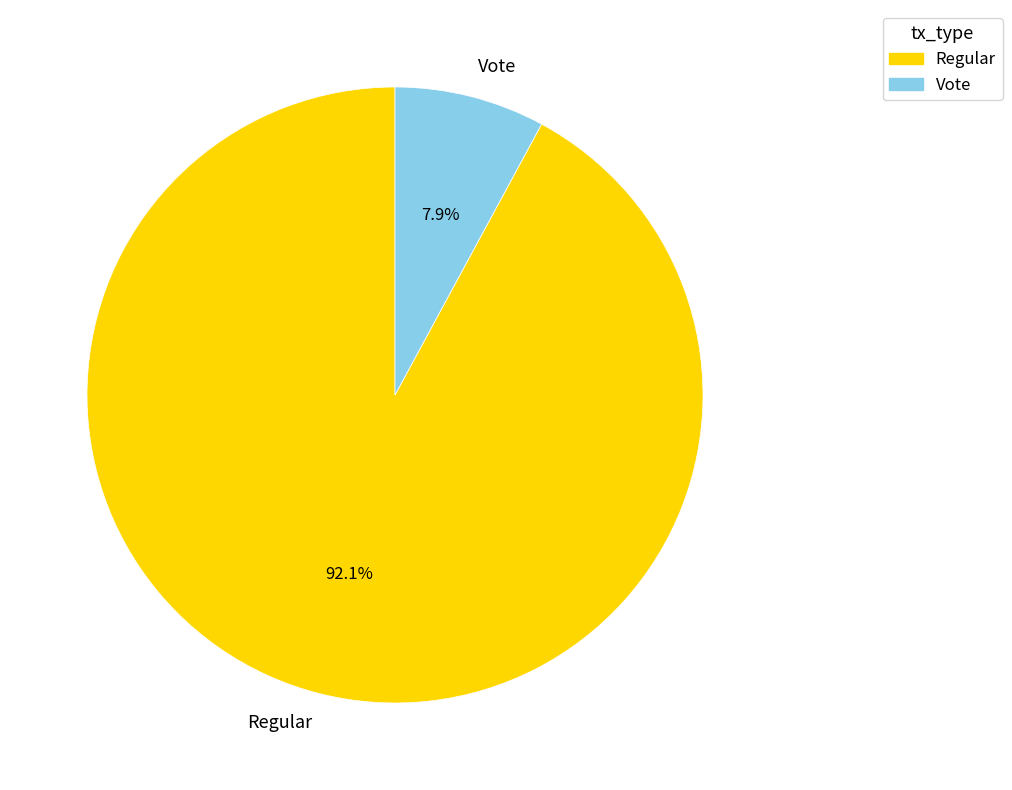

Is Vote the majority of the pie?

No